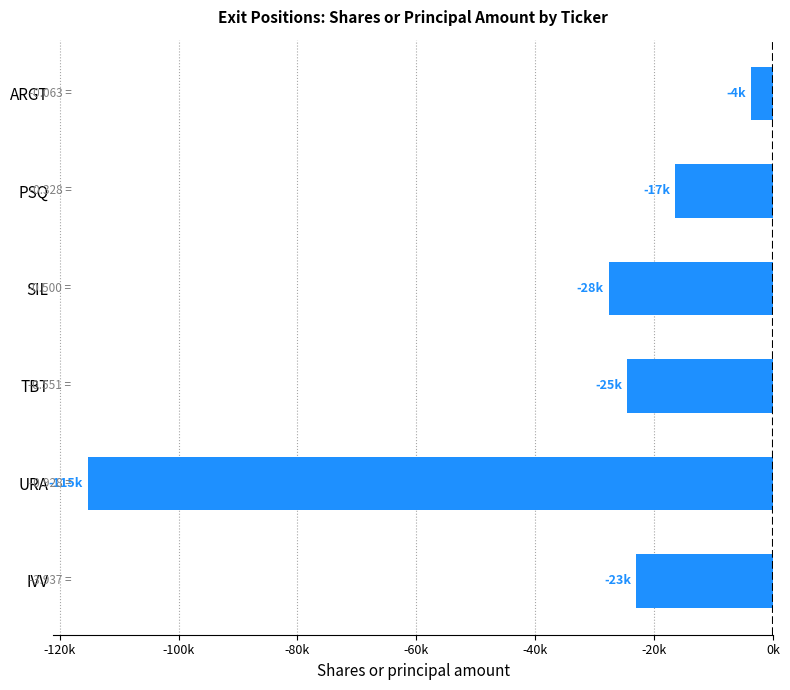

Rank the categories by value from highest to lowest.

ARGT, PSQ, IVV, TBT, SIL, URA